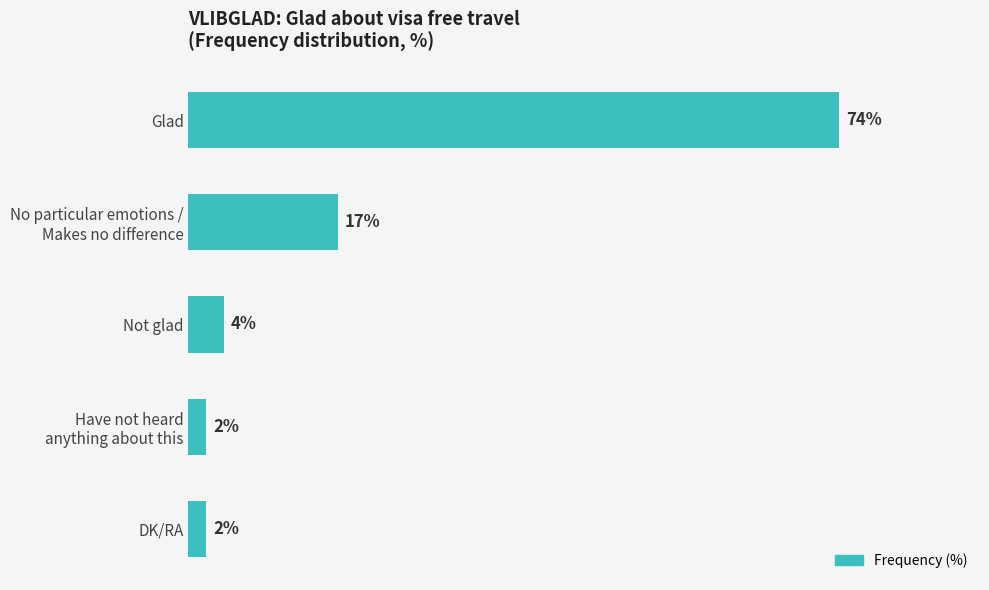

Which label corresponds to the largest value in the chart?

Glad